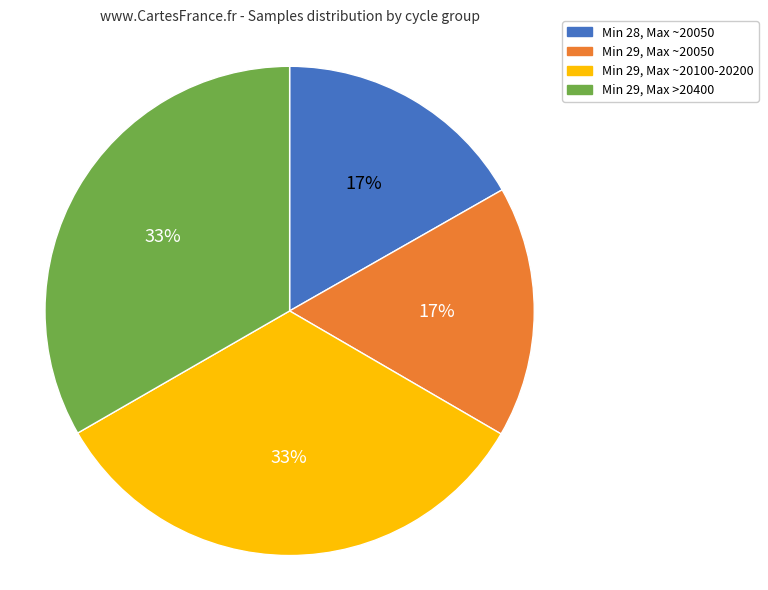

How many slices are in this pie chart?

4